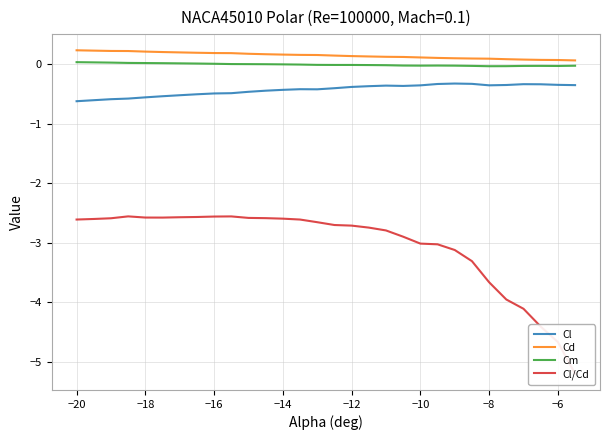

True or false: Cd has a value of 0.1 at −8.

True